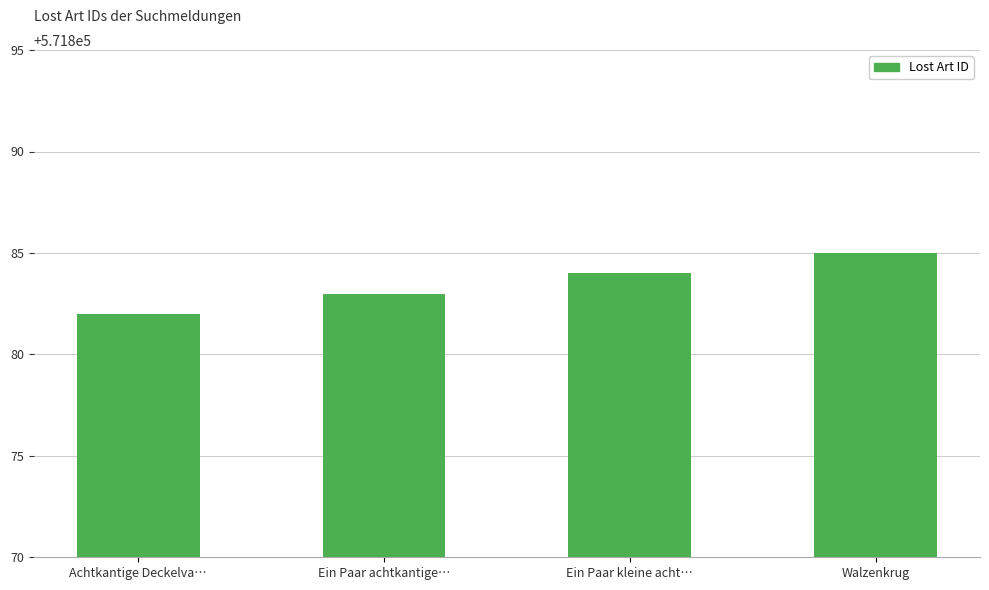

What position from the right is Walzenkrug?

1